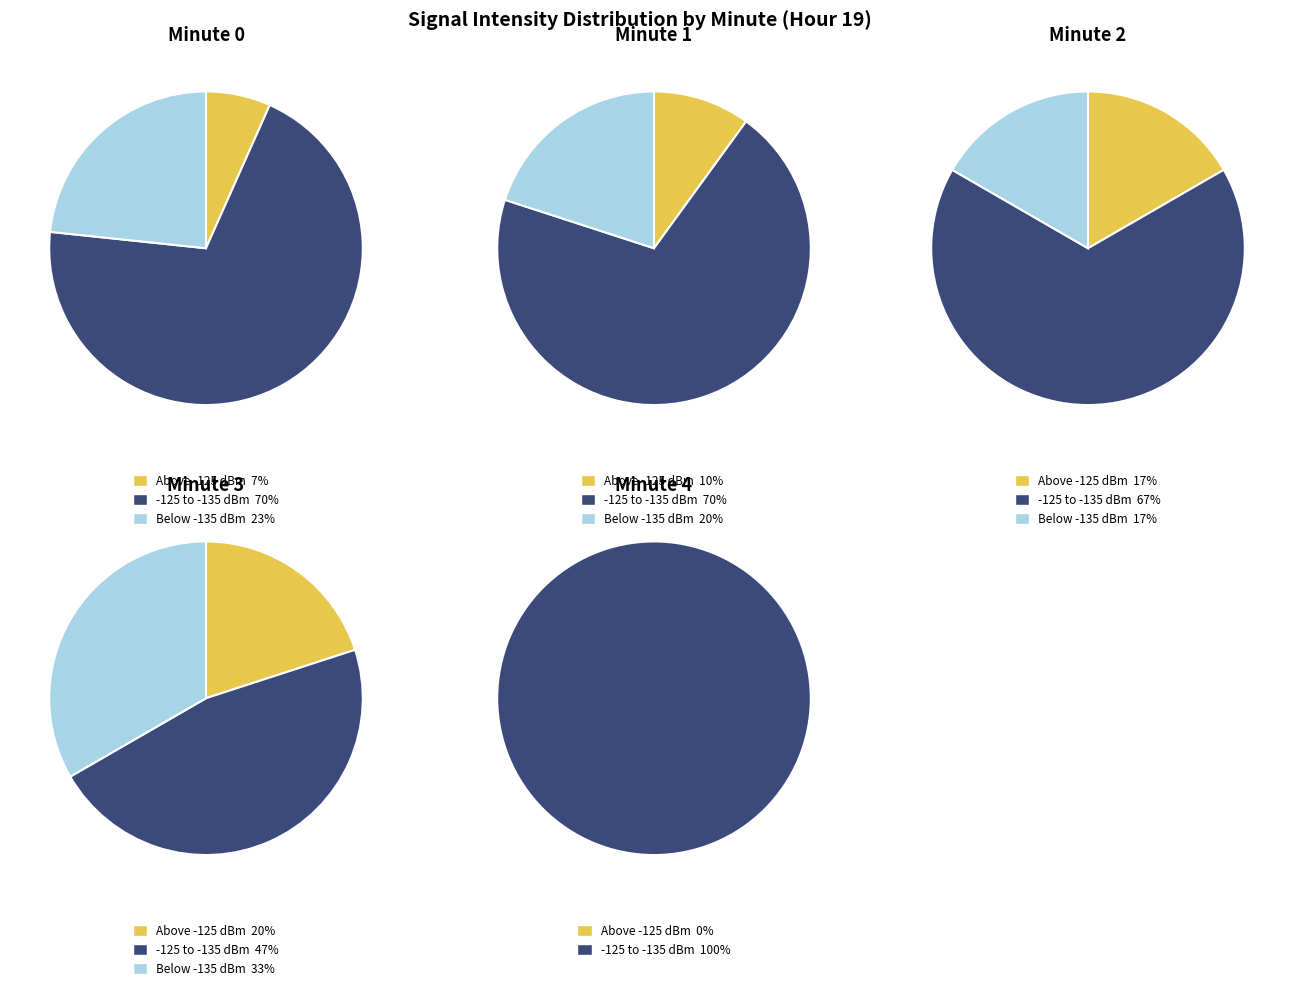

Does Minute 0 account for over 50% of the chart?

No